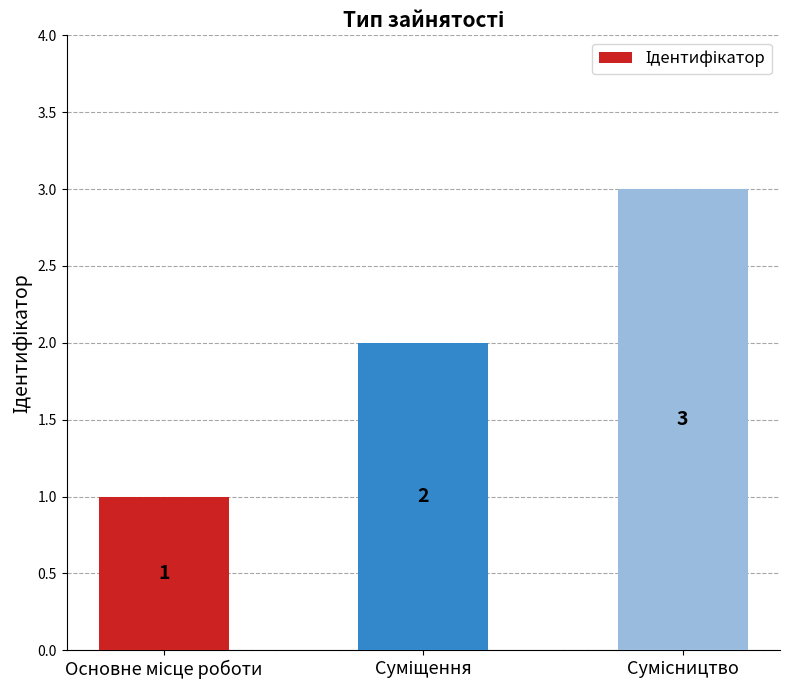

What is the greatest value displayed?

3